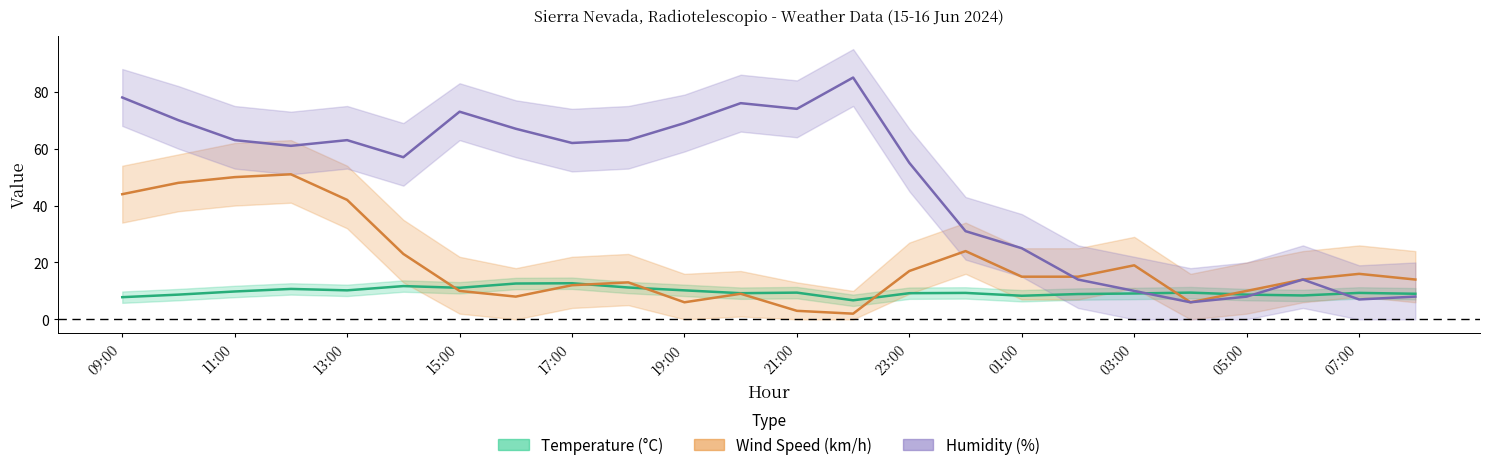

List the series in order of their peak value, lowest first.

Temperature (°C), Wind Speed (km/h), Humidity (%)